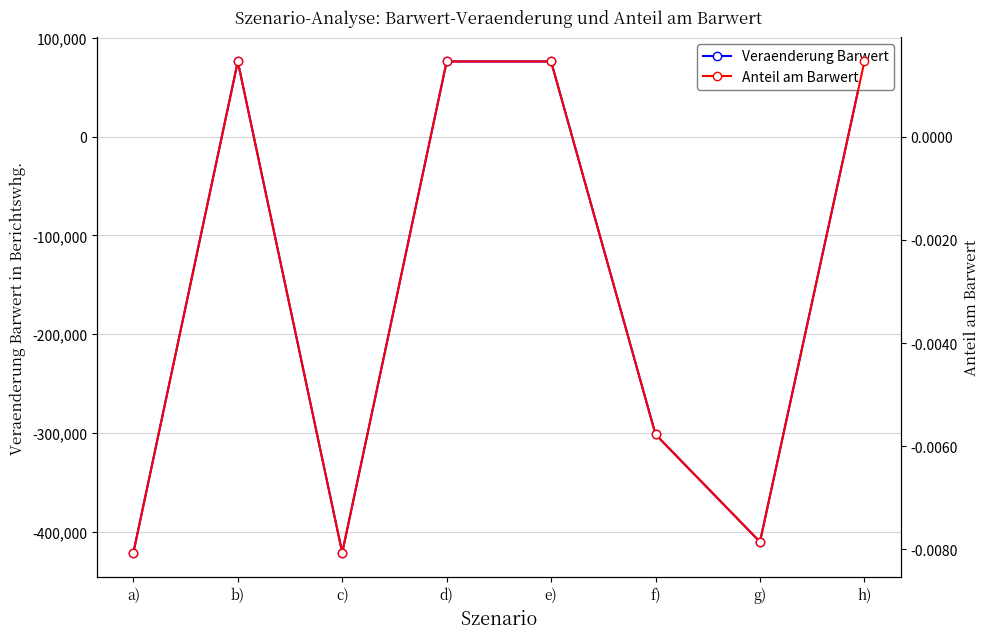

True or false: Veraenderung Barwert has more than 1 points higher than both neighbors.

False